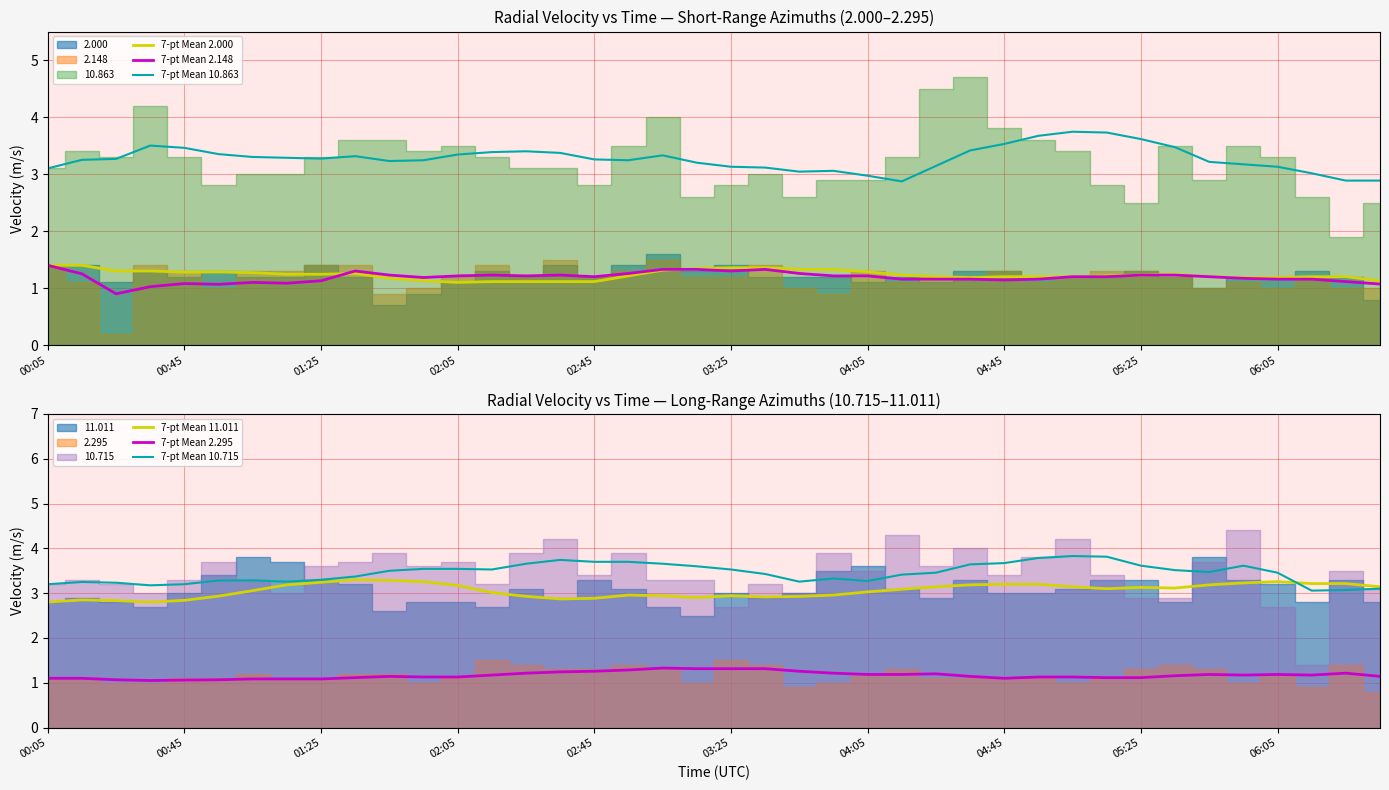

What is the highest value of the 7-pt Mean 10.863 series?

3.7